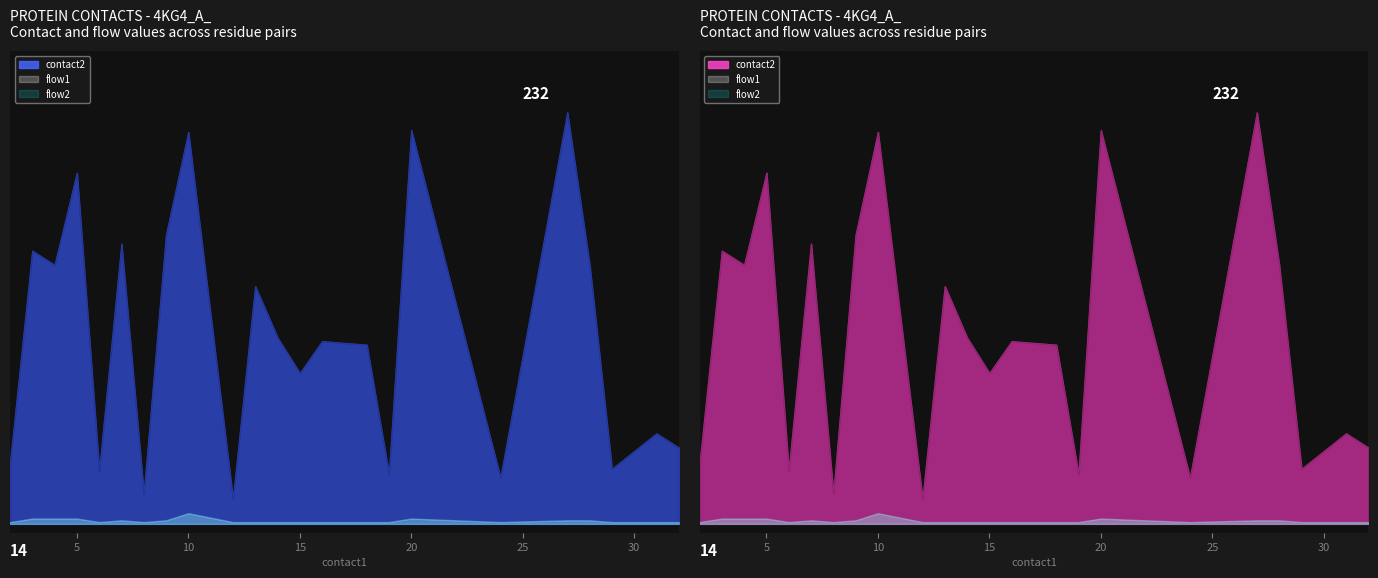

Which series has the widest spread of values?

contact2